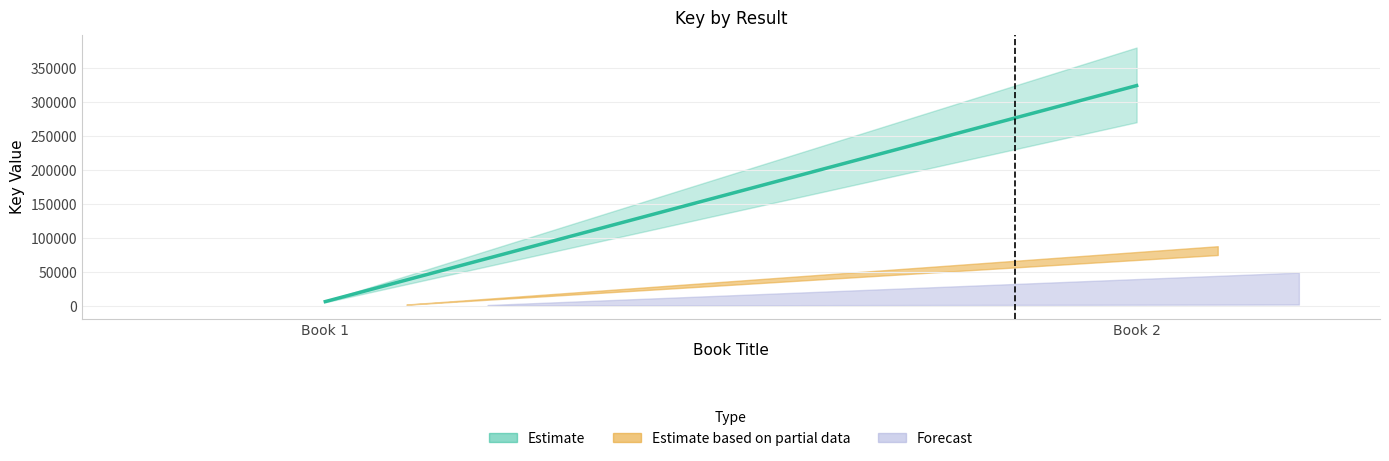

Rank the categories by value from highest to lowest.

Book 2, Book 1